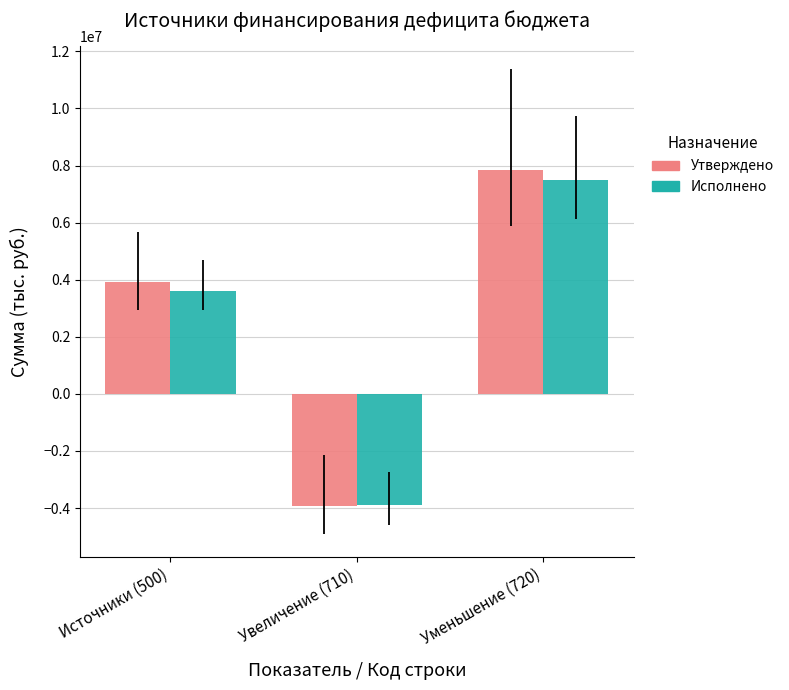

What are all the series names shown in the legend?

Утверждено, Исполнено